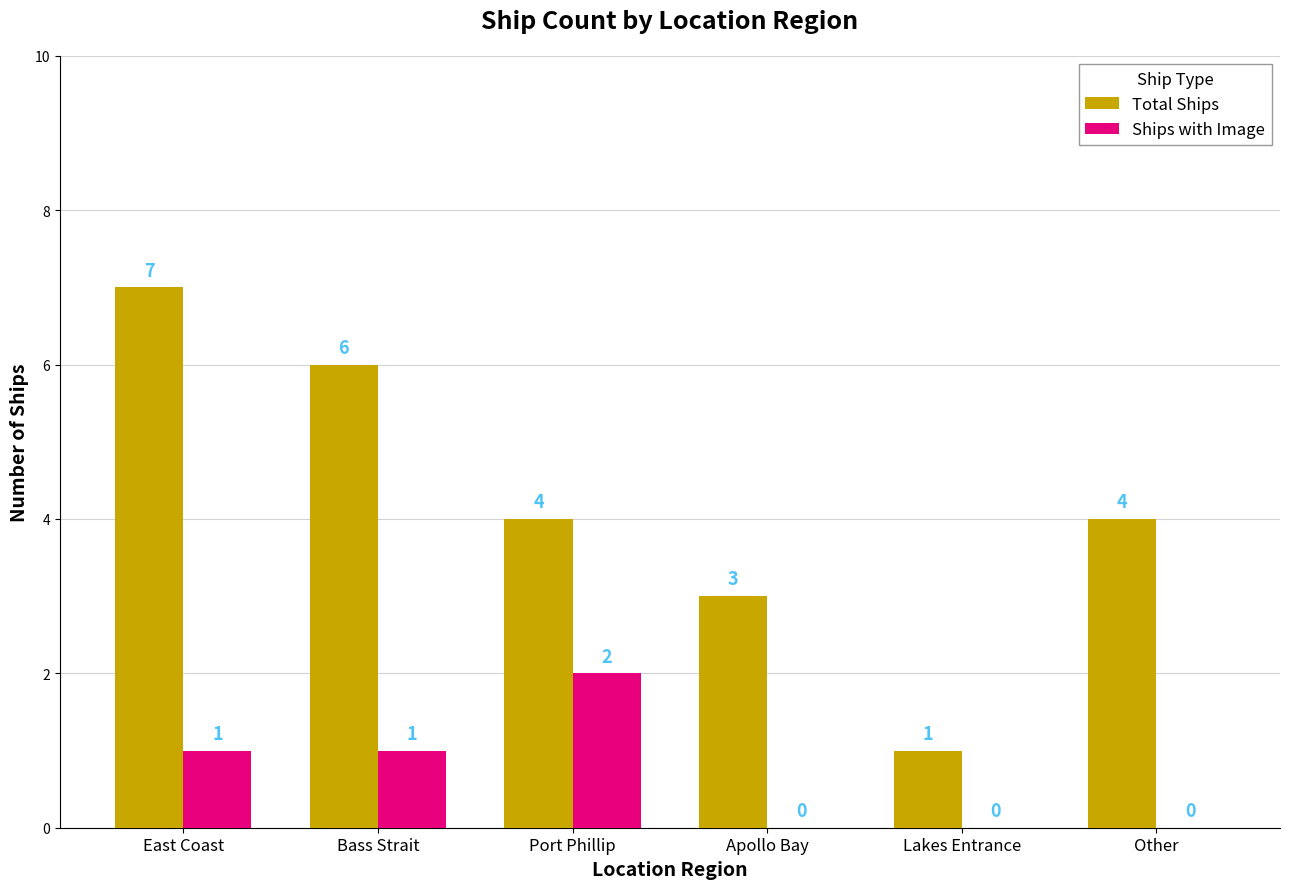

True or false: Total Ships has a value of 5 at Port Phillip.

False